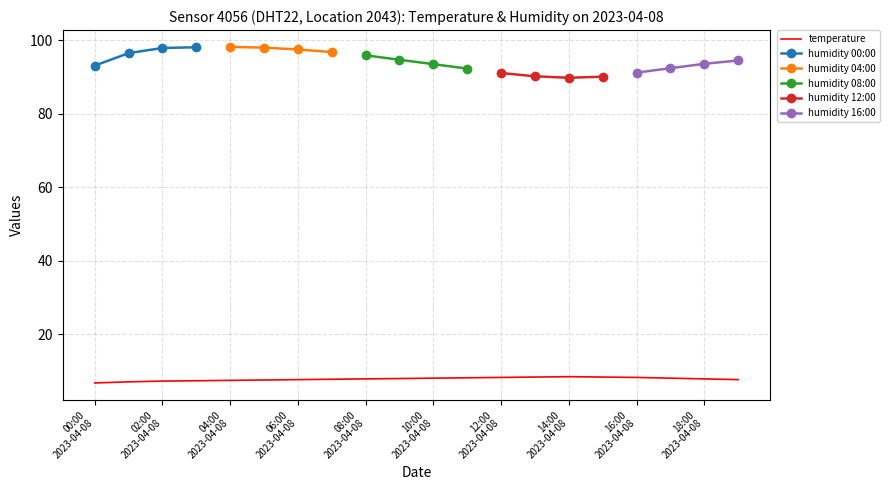

How many interior local peaks (higher than both neighbors) does the data have?

1